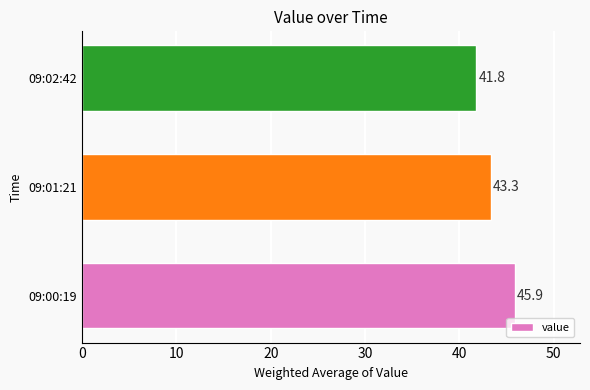

Reading top to bottom, extract all data points from this chart.

09:02:42=41.8	09:01:21=43.3	09:00:19=45.9